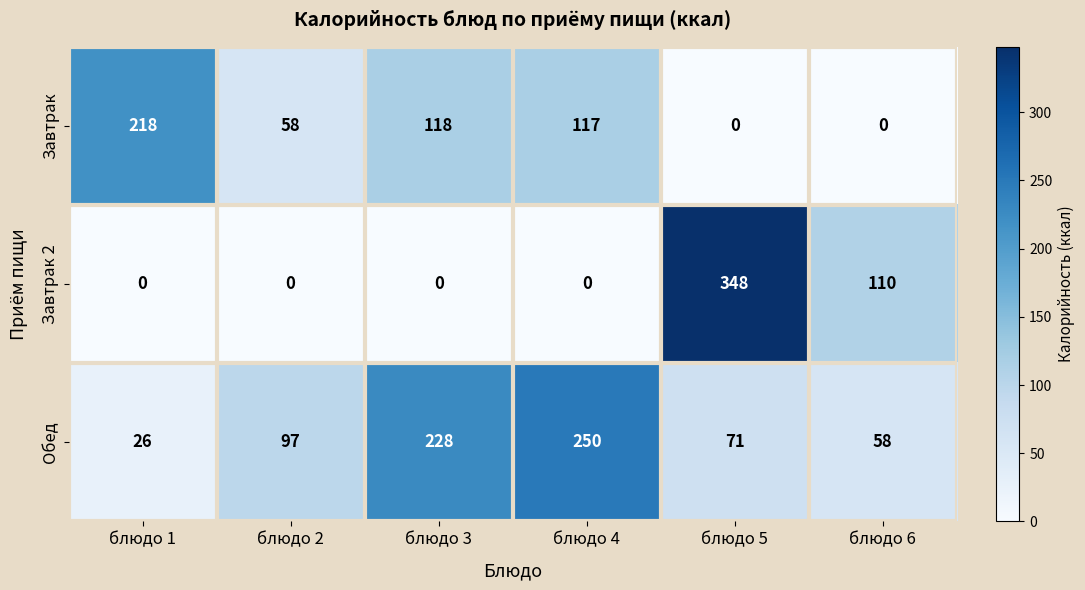

Which series changed the most between блюдо 2 and блюдо 4?

Обед